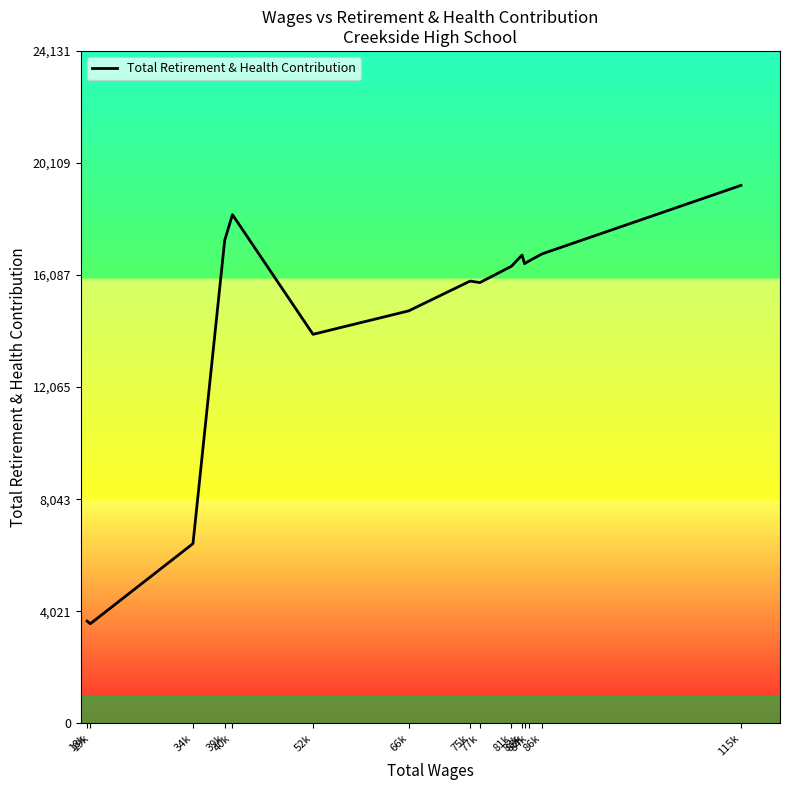

Where does the data first go above 16404?

39k